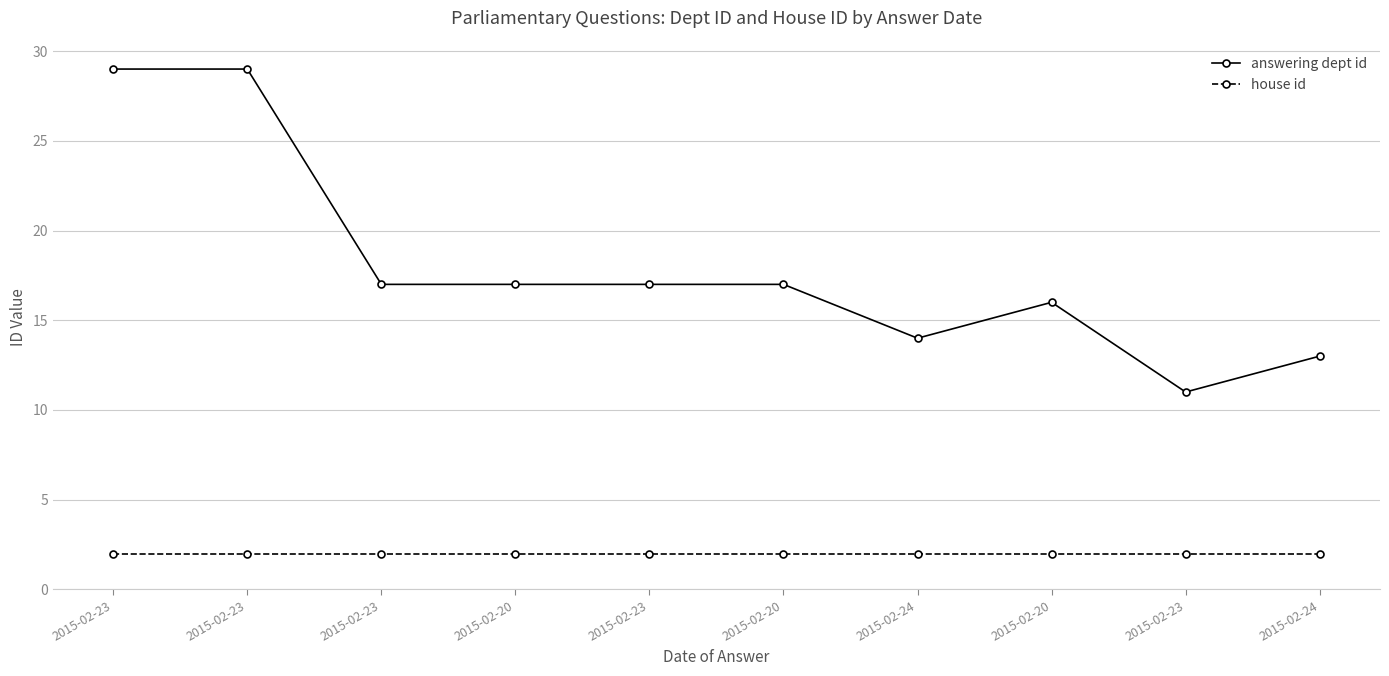

Is this an area chart (filled region under the line)?

No